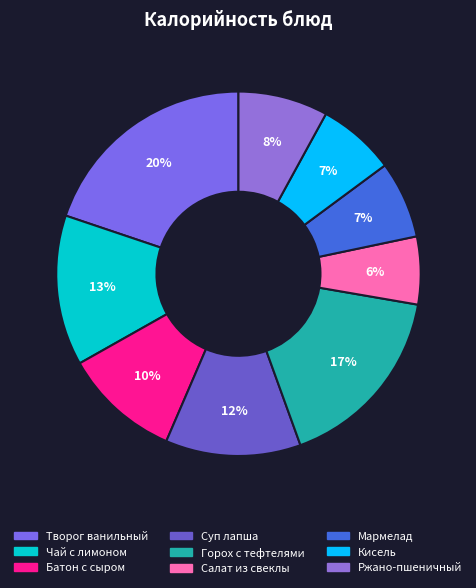

Rank the categories by value from highest to lowest.

Творог ванильный, Горох с тефтелями, Чай с лимоном, Суп лапша, Батон с сыром, Ржано-пшеничный, Кисель, Мармелад, Салат из свеклы